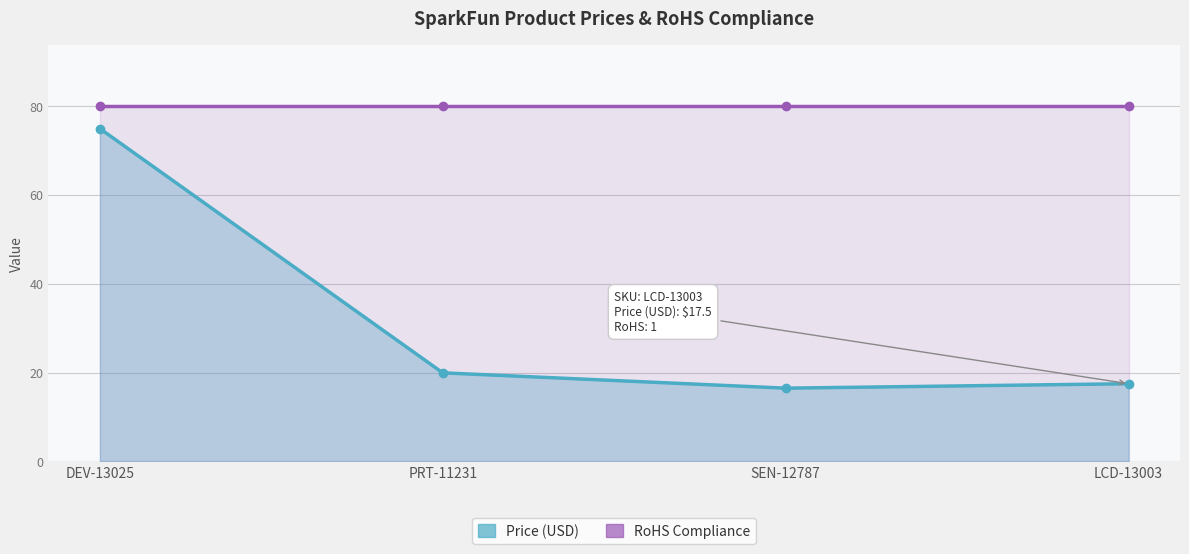

Reading left to right, list all the values displayed in this chart.

Price (USD): DEV-13025=75.0	PRT-11231=19.9	SEN-12787=16.5	LCD-13003=17.5
RoHS Compliance: DEV-13025=80.0	PRT-11231=80.0	SEN-12787=80.0	LCD-13003=80.0